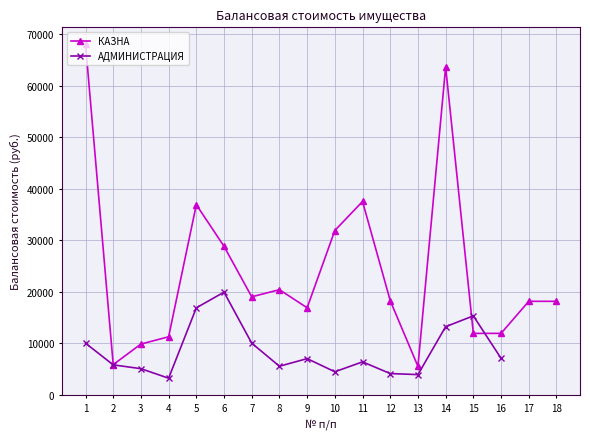

Does the chart have visible grid lines?

Yes